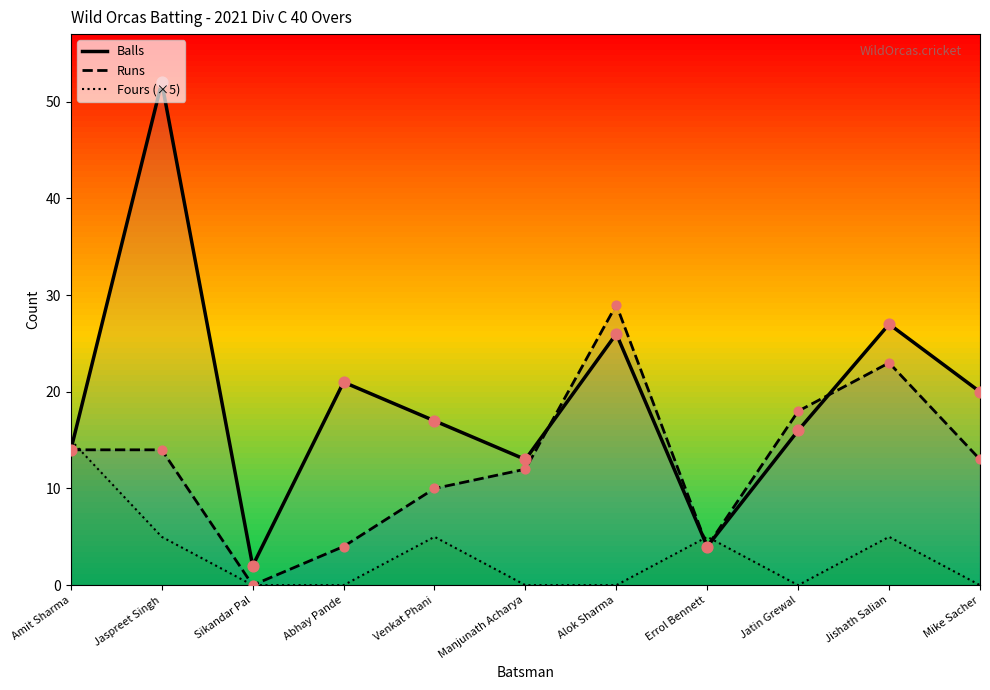

At how many categories does at least one series exceed 24?

3